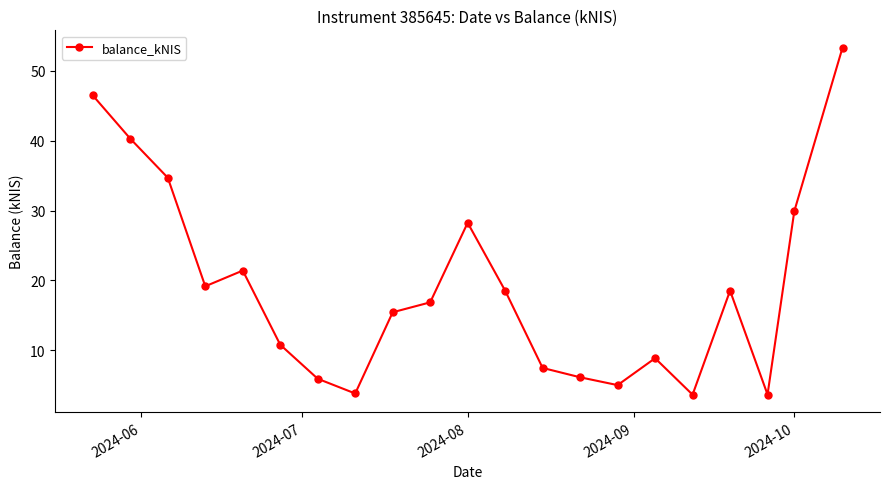

What is the value of the 21st point from the left?

53.3